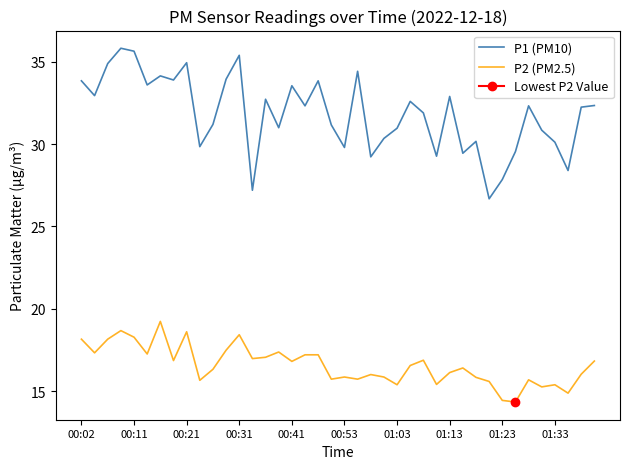

The P2 (PM2.5) series shows 15.4 at 01:03. True or false?

True